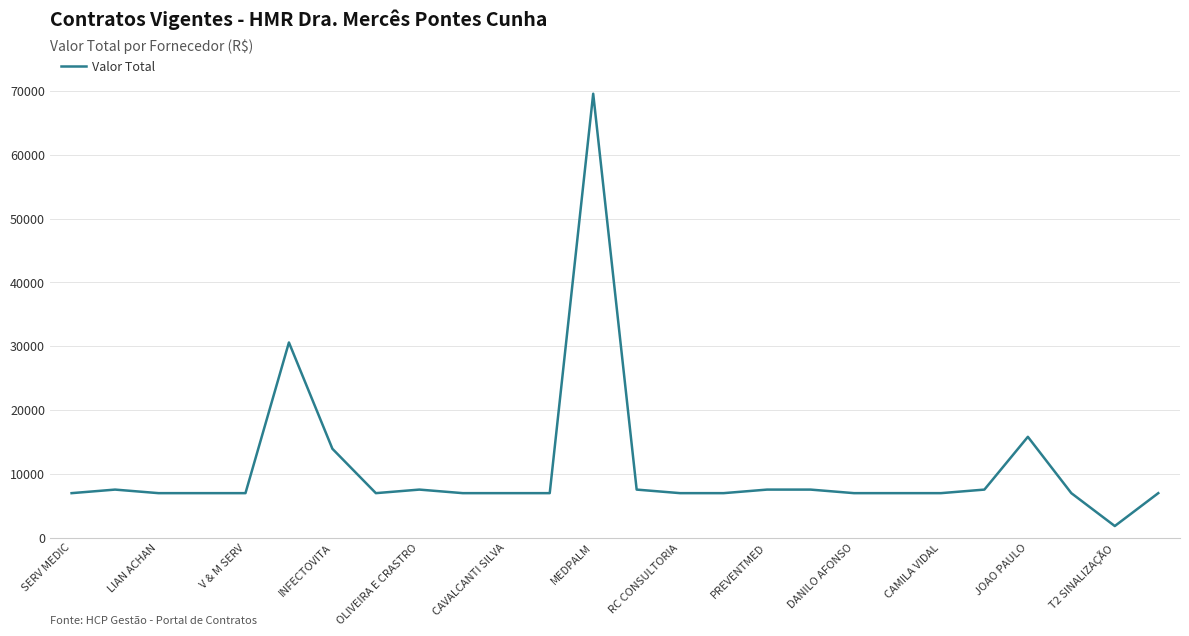

What is the difference between the maximum and minimum values?

67755